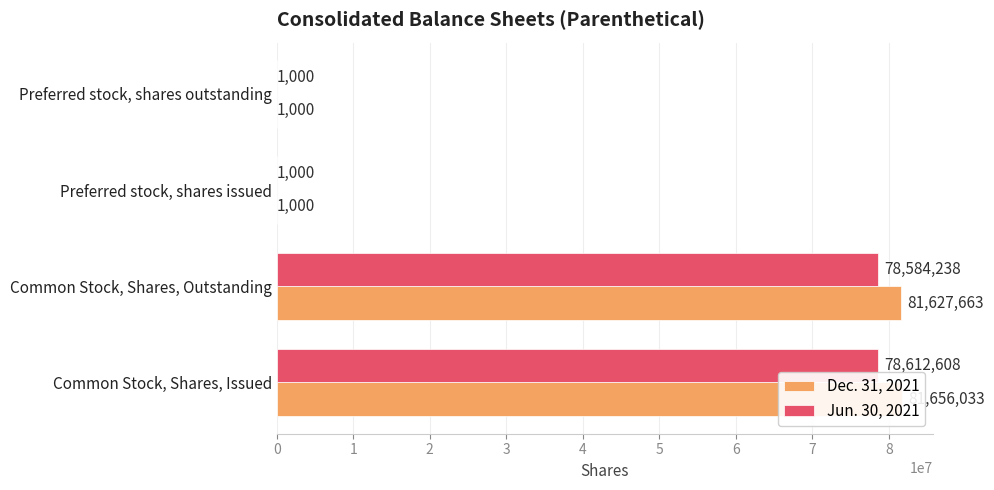

What is the value of the Dec. 31, 2021 bar at the 3rd from the left?

1000